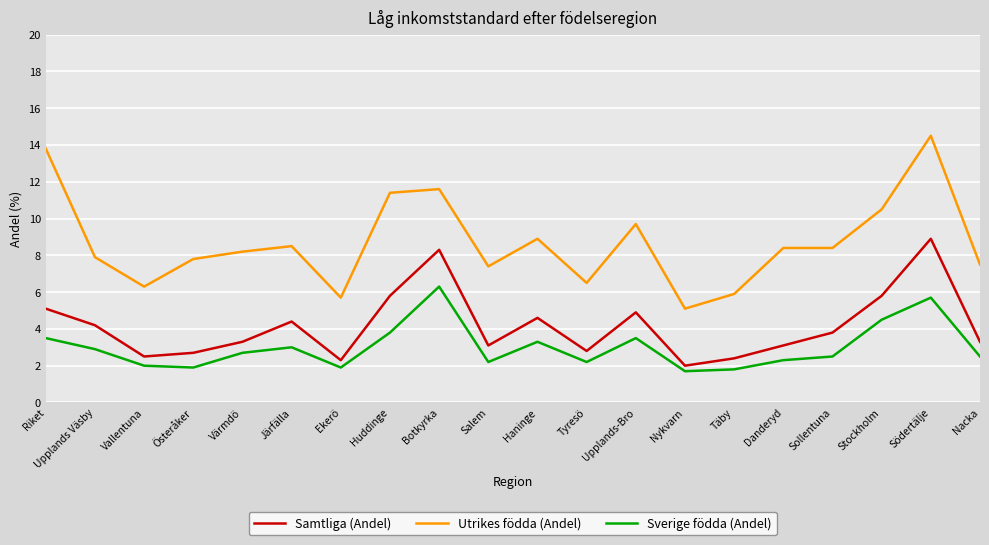

Reading left to right, extract all data points from this chart.

Samtliga (Andel): 5.1	4.2	2.5	2.7	3.3	4.4	2.3	5.8	8.3	3.1	4.6	2.8	4.9	2.0	2.4	3.1	3.8	5.8	8.9	3.3
Utrikes födda (Andel): 13.8	7.9	6.3	7.8	8.2	8.5	5.7	11.4	11.6	7.4	8.9	6.5	9.7	5.1	5.9	8.4	8.4	10.5	14.5	7.5
Sverige födda (Andel): 3.5	2.9	2.0	1.9	2.7	3.0	1.9	3.8	6.3	2.2	3.3	2.2	3.5	1.7	1.8	2.3	2.5	4.5	5.7	2.5